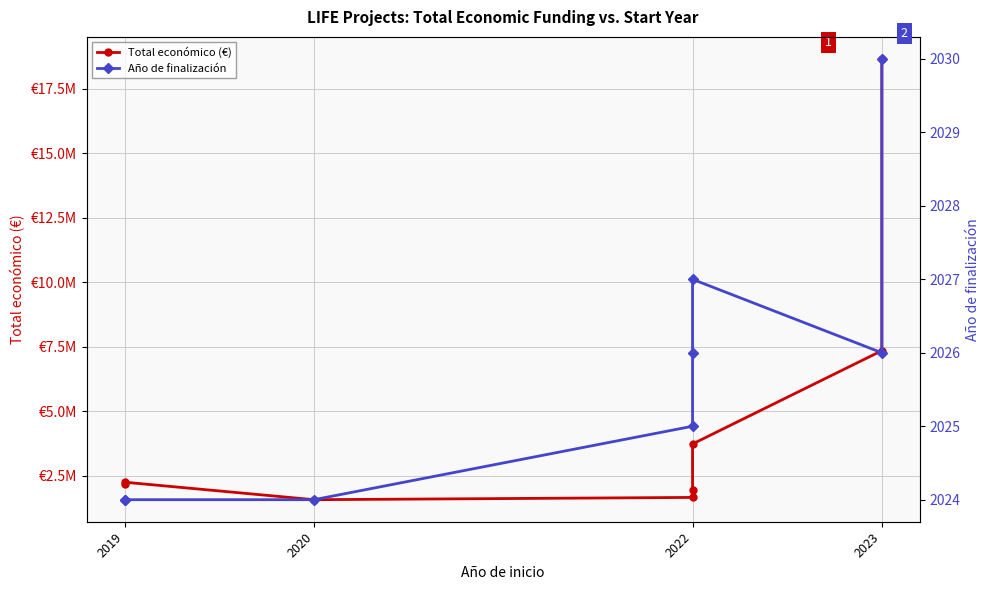

True or false: Total económico (€) has a value of 1039549 at 2019.

False